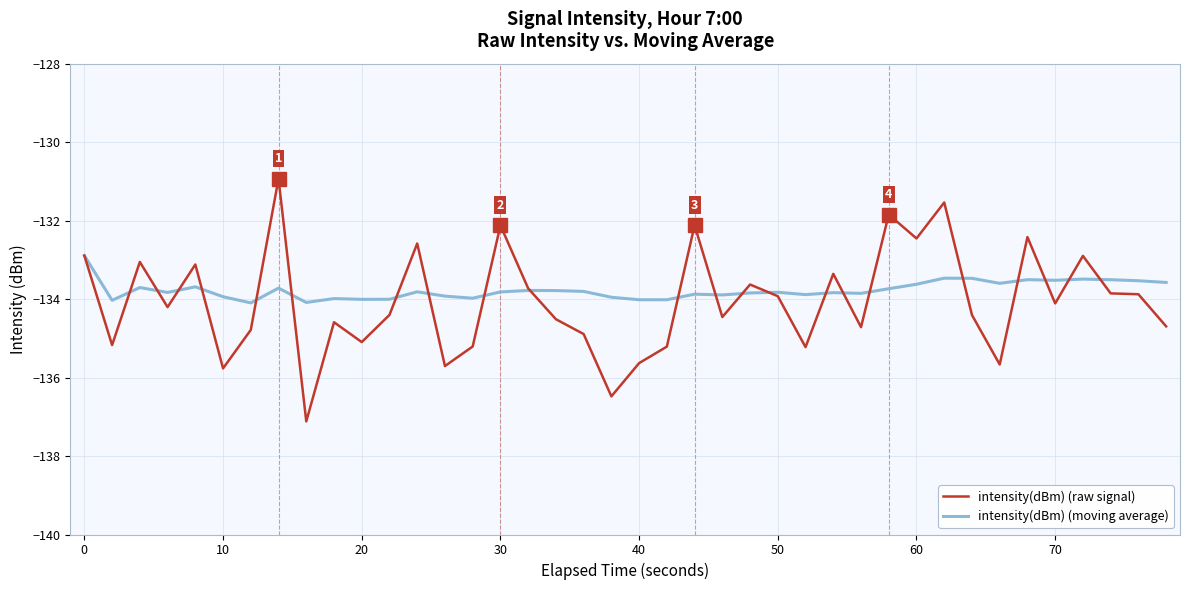

List the series in order of their peak value, highest first.

intensity(dBm) (raw signal), intensity(dBm) (moving average)